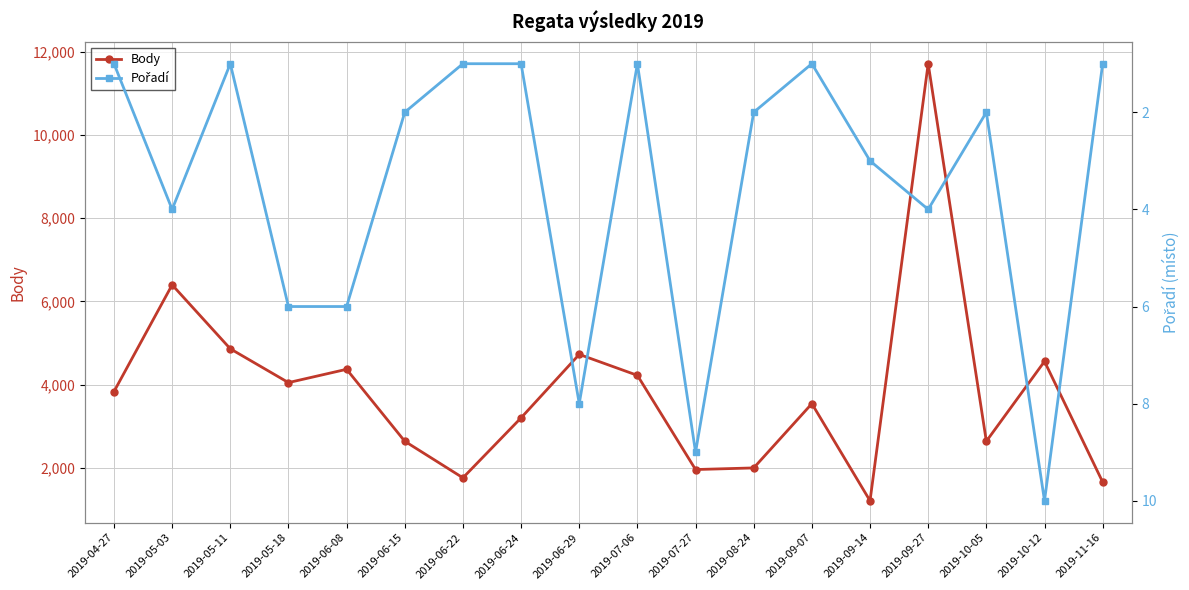

The Body series shows 560 at 2019-09-14. True or false?

False